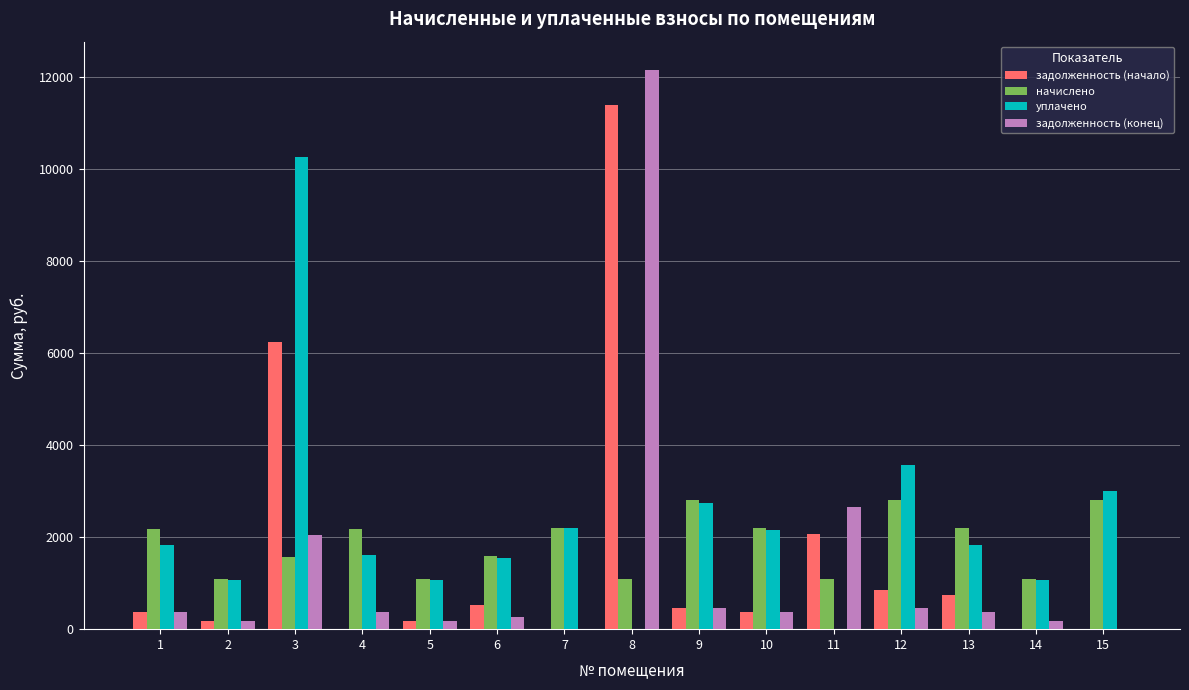

Is it true that задолженность (начало) equals 364.2 at 1?

True